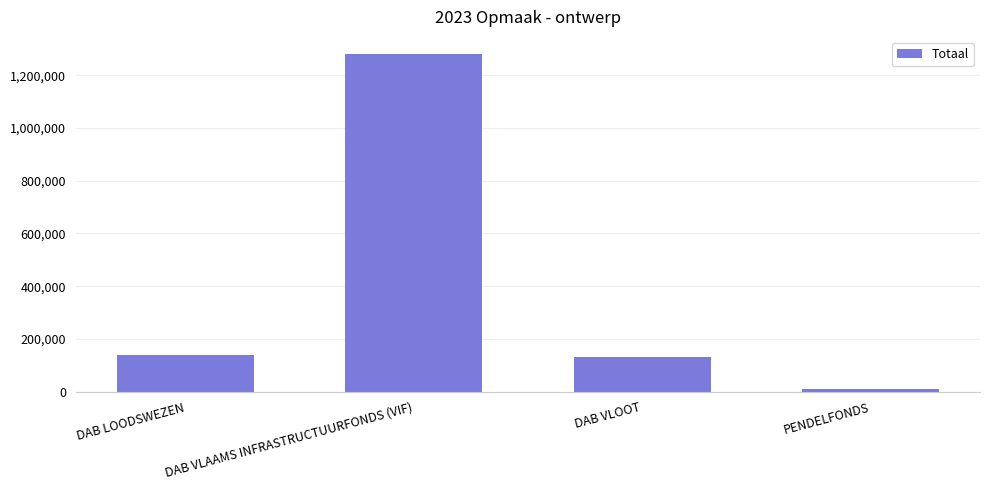

What is the label of the 1st bar from the right?

PENDELFONDS